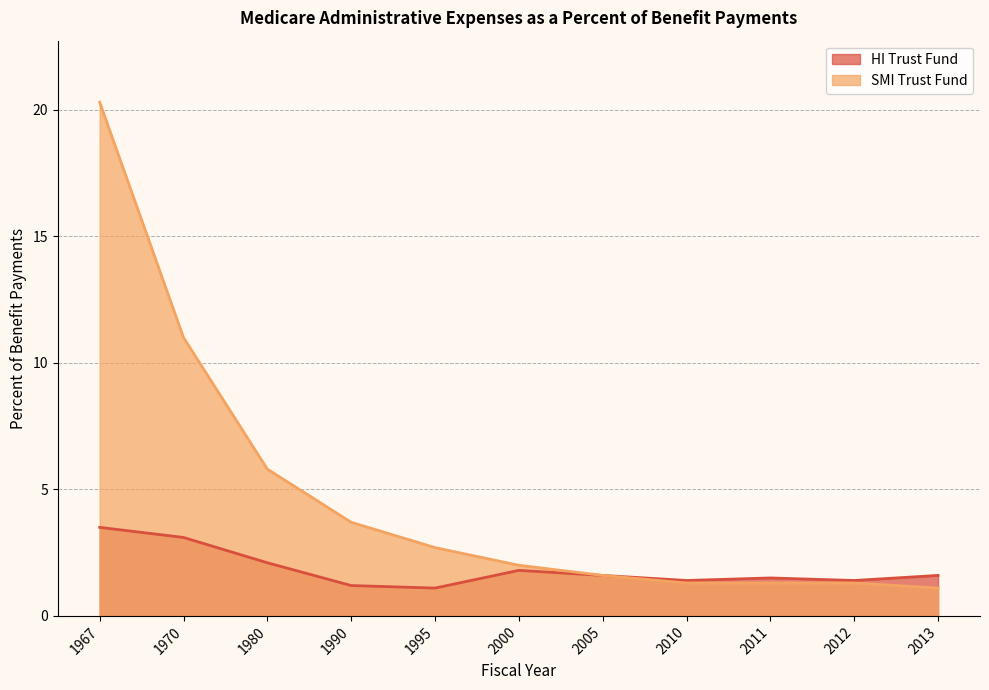

Is the value of HI Trust Fund at 1967 greater than the value of SMI Trust Fund at 2005?

Yes